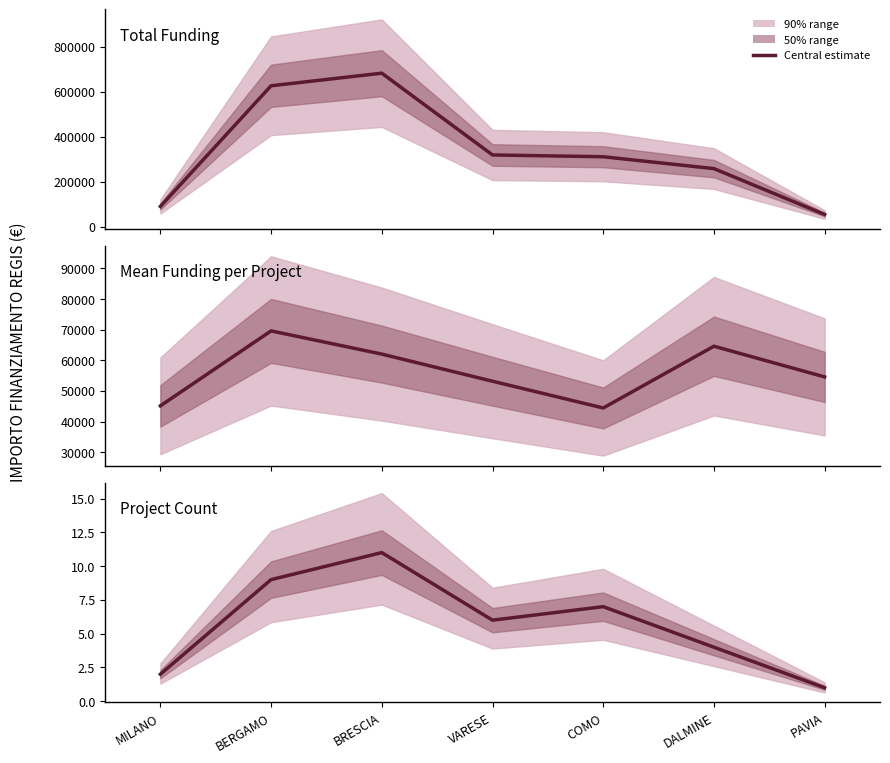

Reading left to right, what are all the values shown in this chart?

Total Funding: 90268.6	626363.0	682321.0	319070.1	311087.0	258386.7	54577.6
Mean Funding per Project: 45134.3	69595.9	62029.2	53178.4	44441.0	64596.7	54577.6
Project Count: 2.0	9.0	11.0	6.0	7.0	4.0	1.0